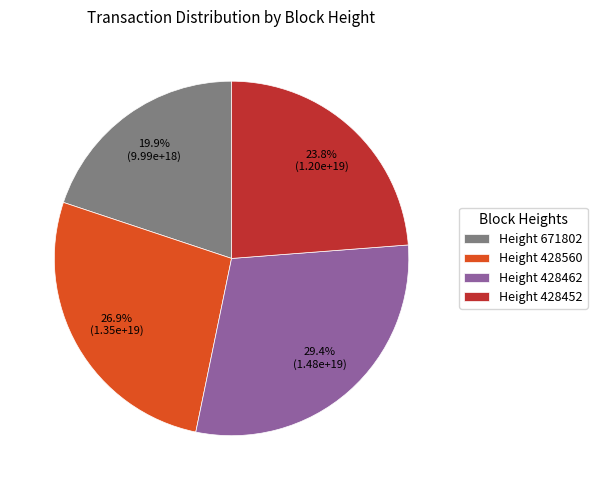

How many slices are in this pie chart?

4